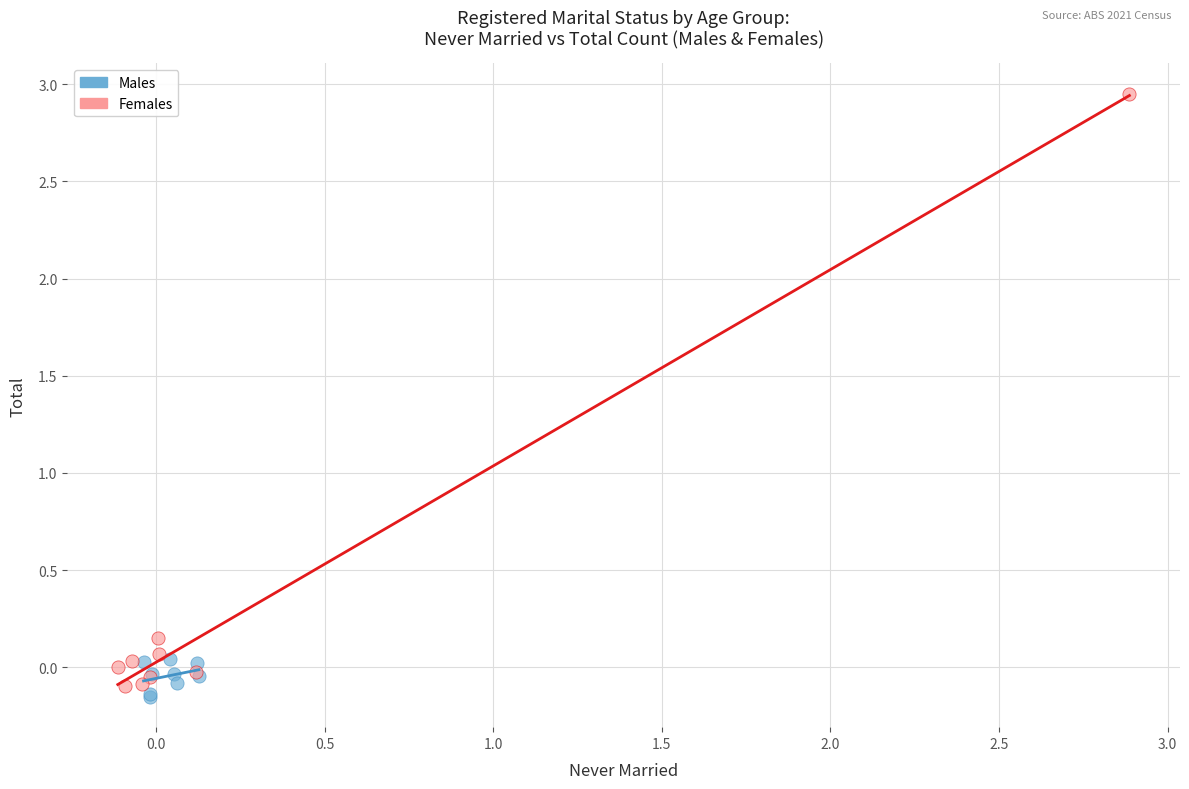

Which series reaches the minimum Y coordinate?

Males